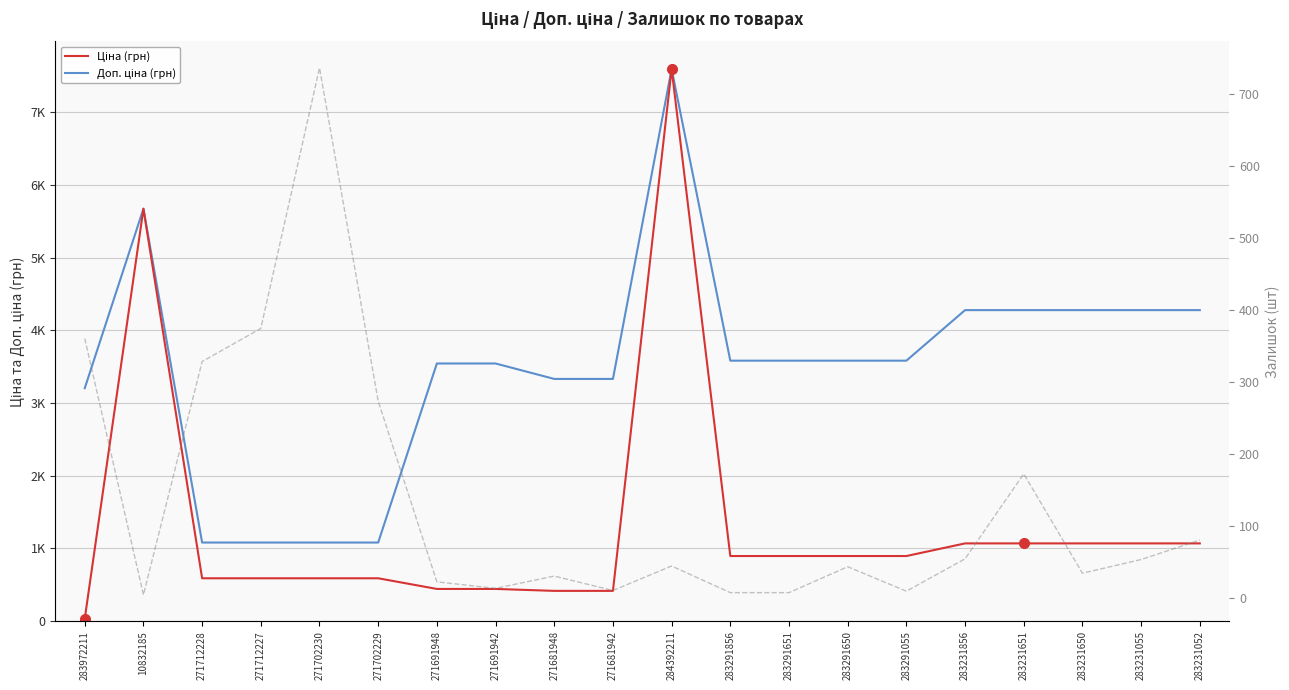

The Доп. ціна (грн) series shows 4279.1 at 283231856. True or false?

True